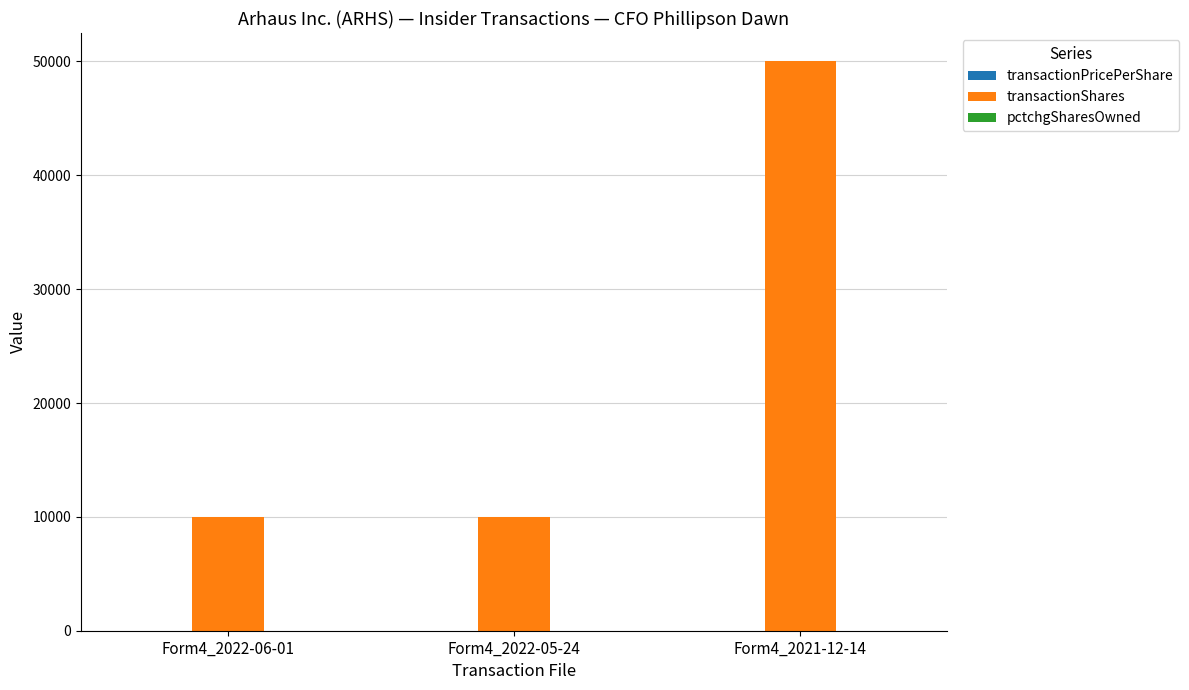

Are the bars horizontal?

No